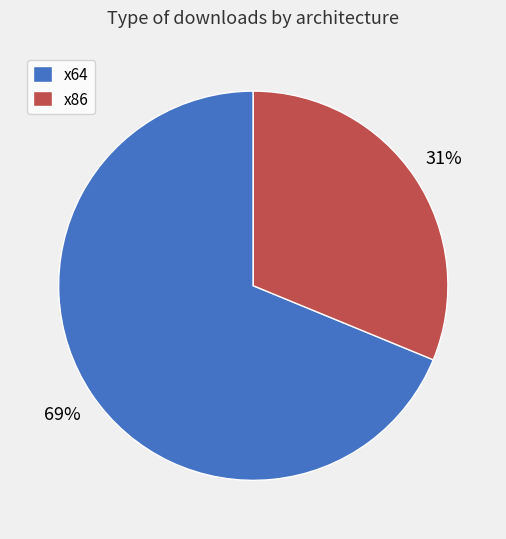

How many slices are in this pie chart?

2